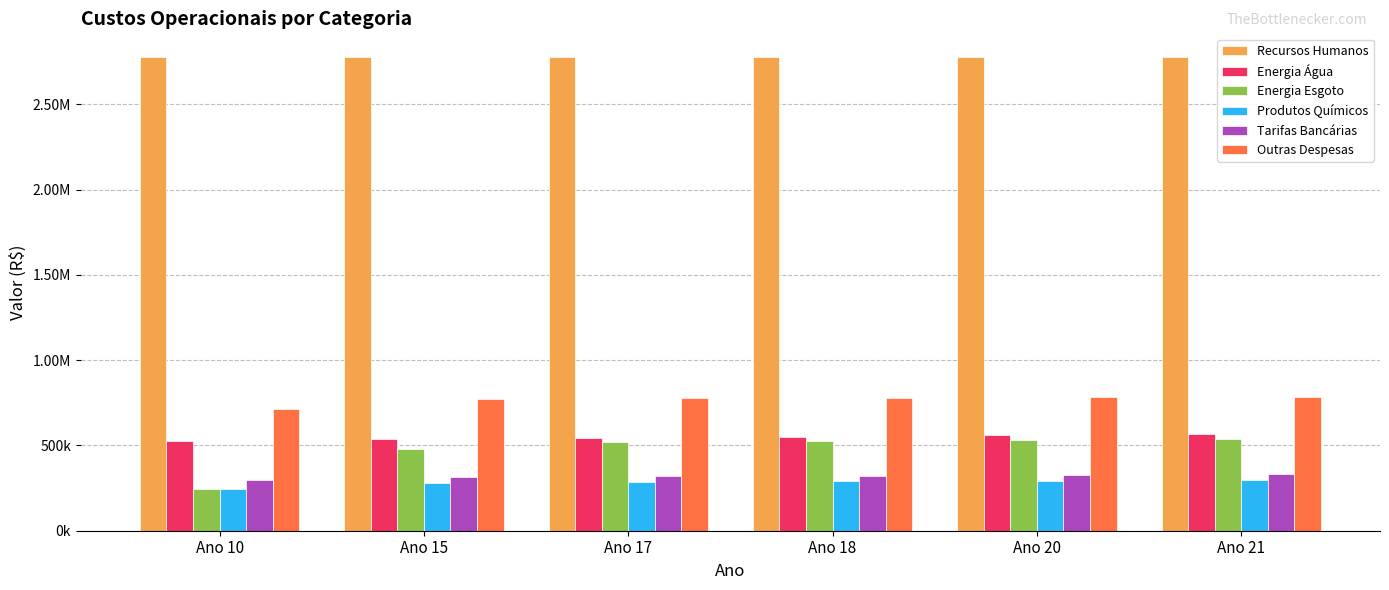

What are all the series names shown in the legend?

Recursos Humanos, Energia Água, Energia Esgoto, Produtos Químicos, Tarifas Bancárias, Outras Despesas